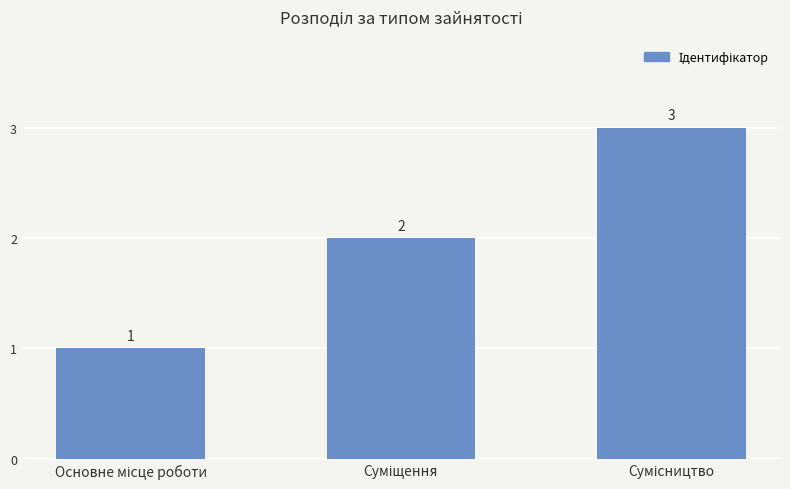

What is the value of the 1st bar from the left?

1